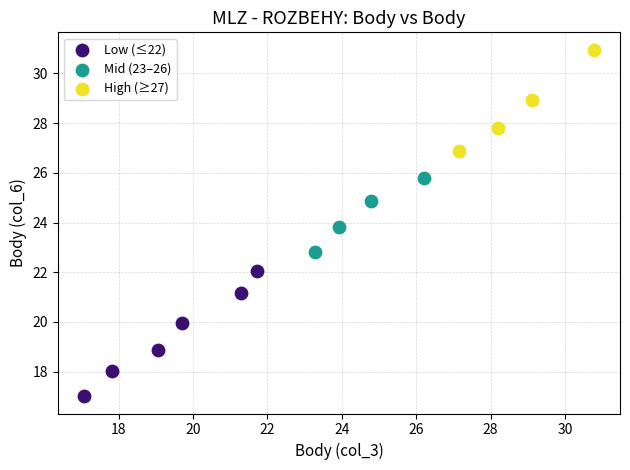

What are all the series names shown in the legend?

Low (≤22), Mid (23–26), High (≥27)